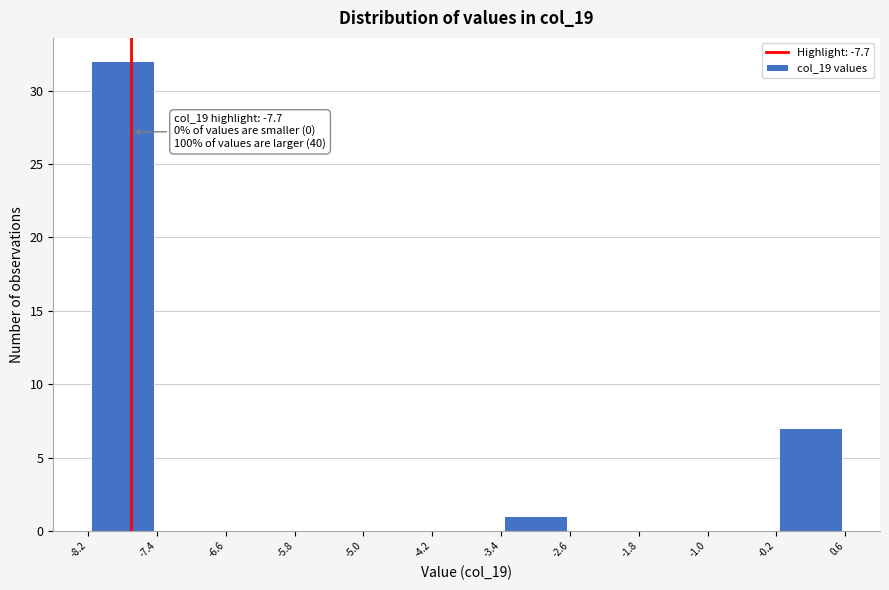

Which range on the x-axis has the tallest bar?

-8.2 to -7.4